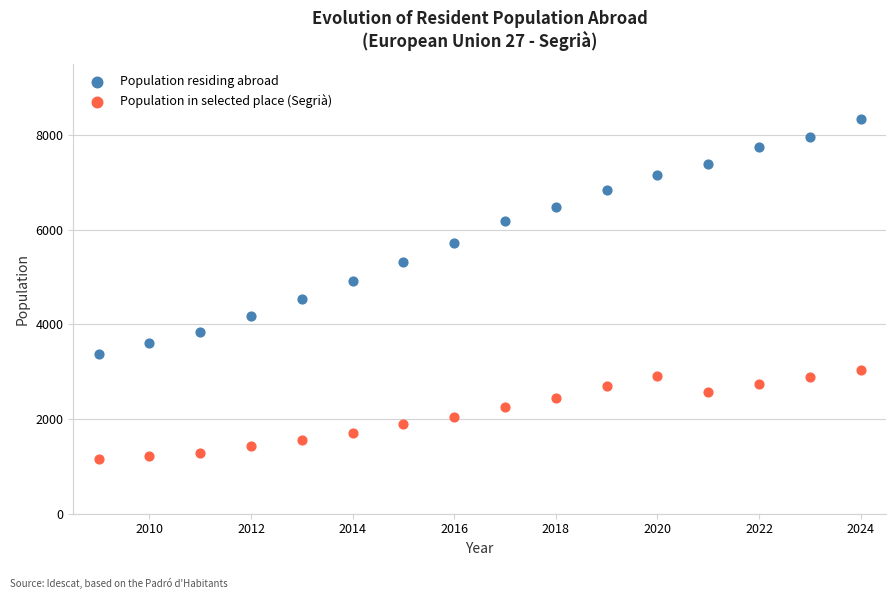

Which series reaches the minimum Y coordinate?

Population in selected place (Segrià)